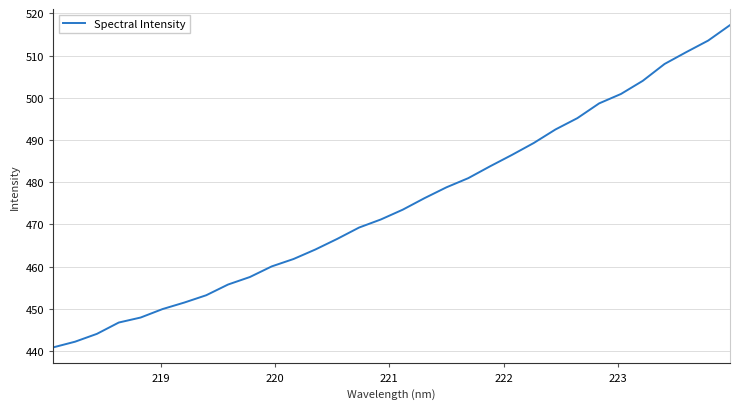

What is the difference between the maximum and minimum values?

76.4